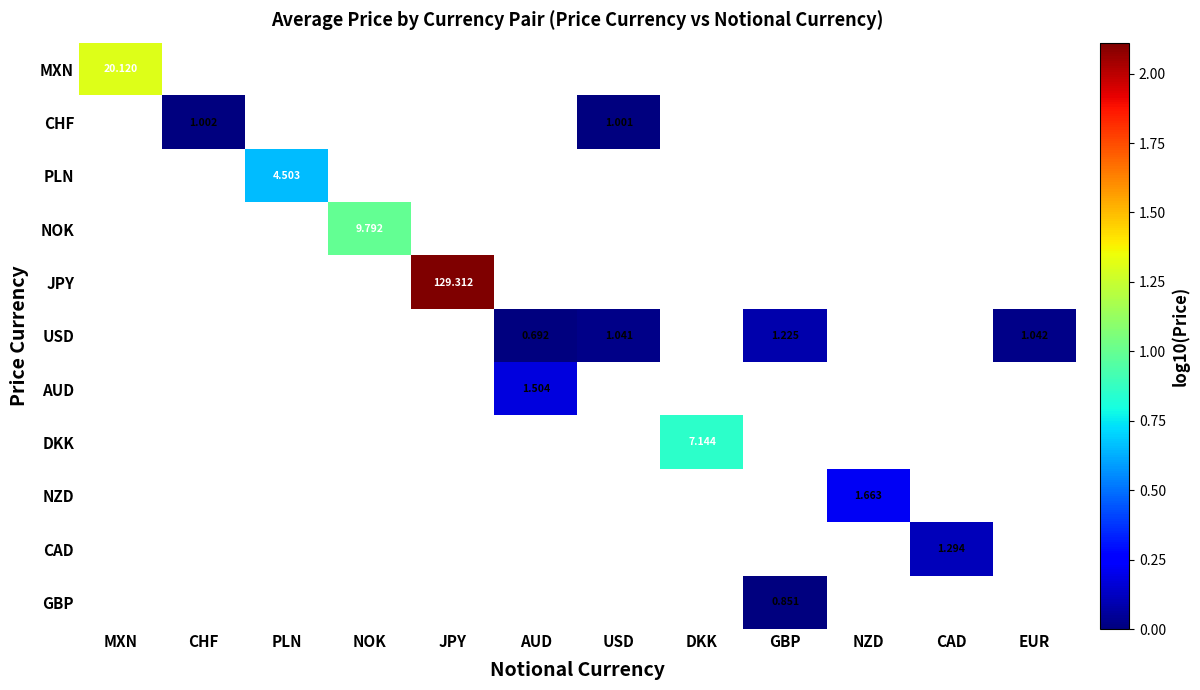

Between CHF and PLN, which is larger?

PLN